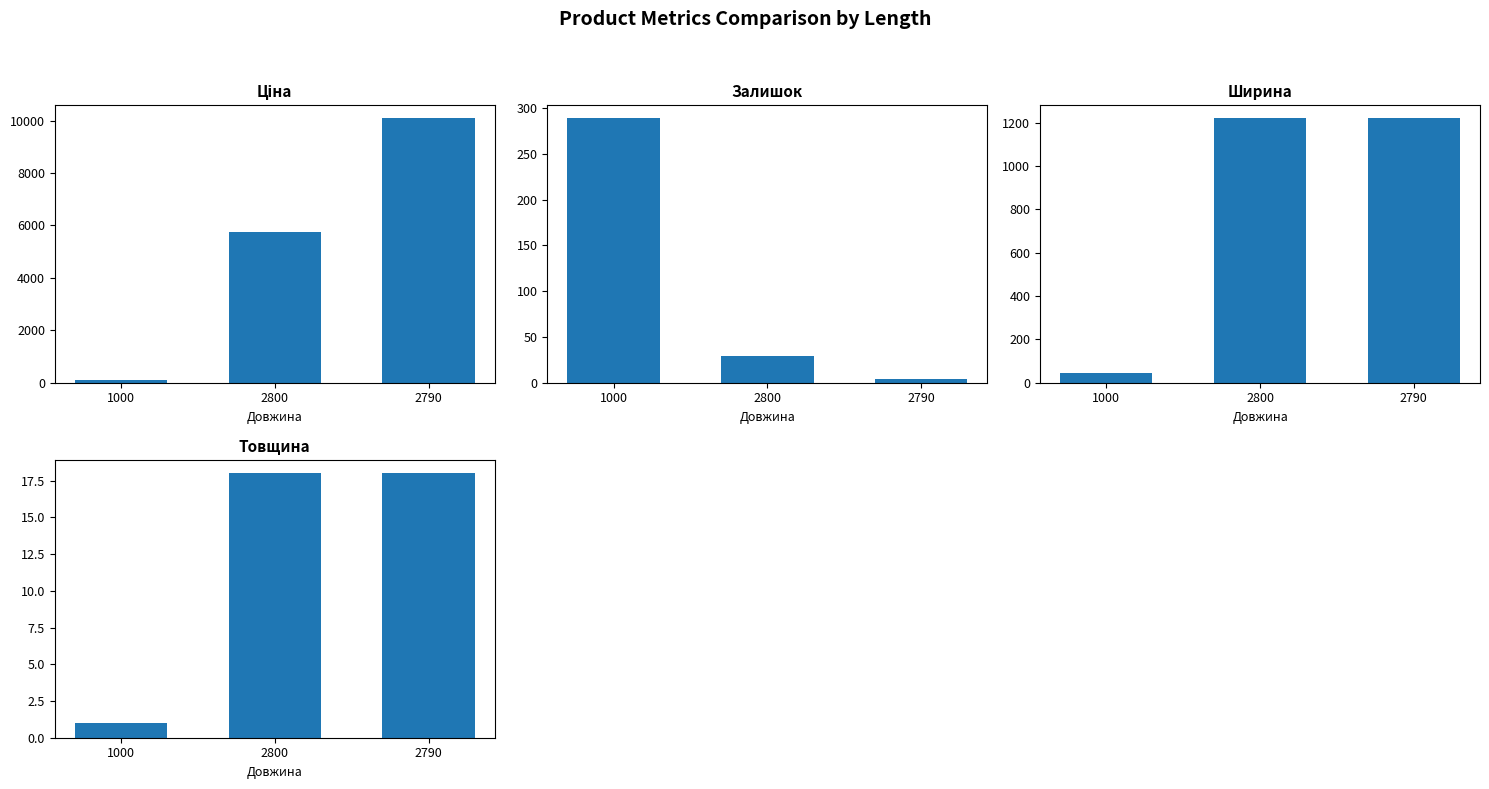

Which label corresponds to the smallest value in the chart?

1000